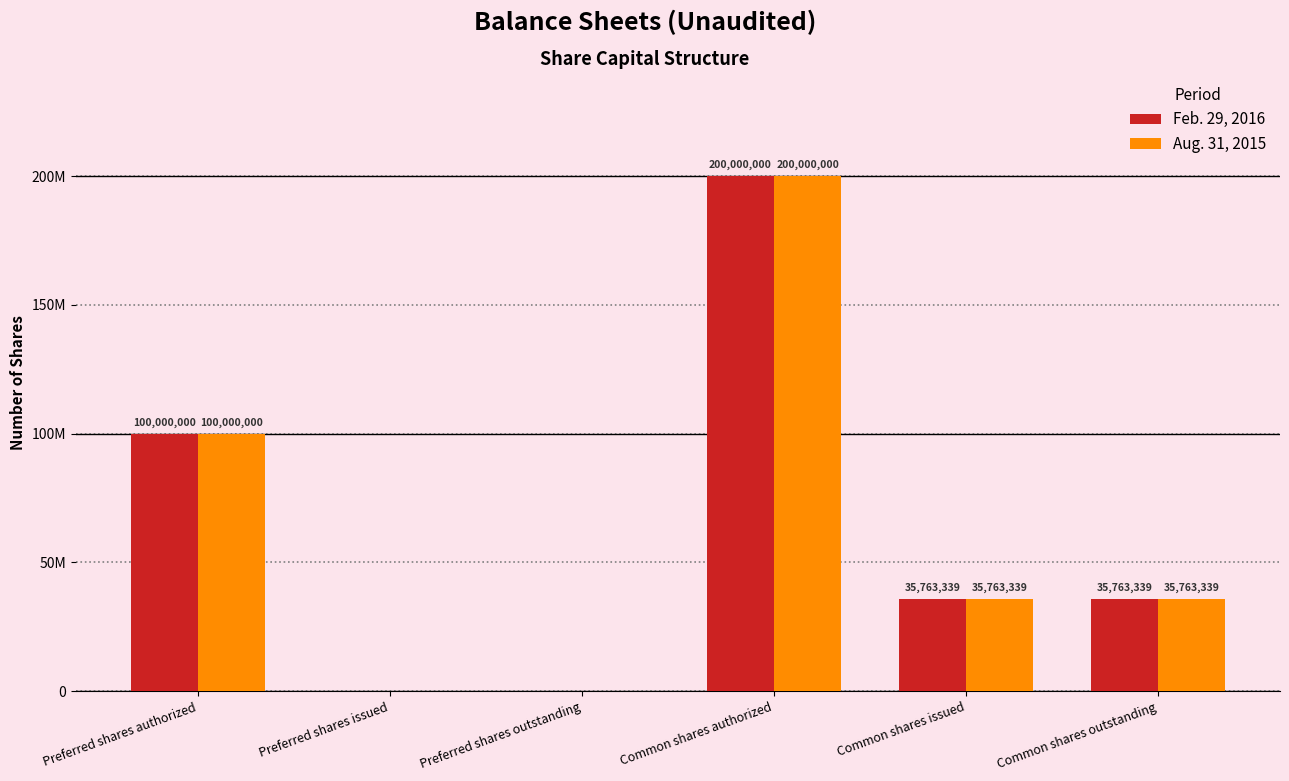

Are the bars grouped side by side (vs. stacked)?

Yes